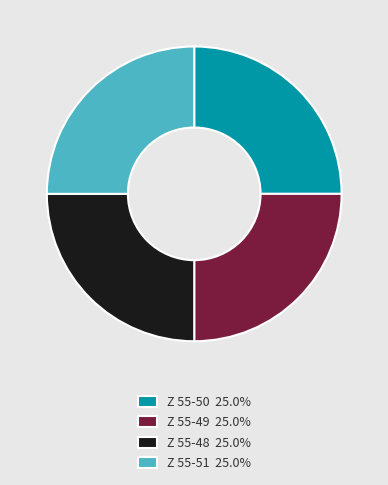

Is it true that Z 55-50 is 25% of the pie?

True